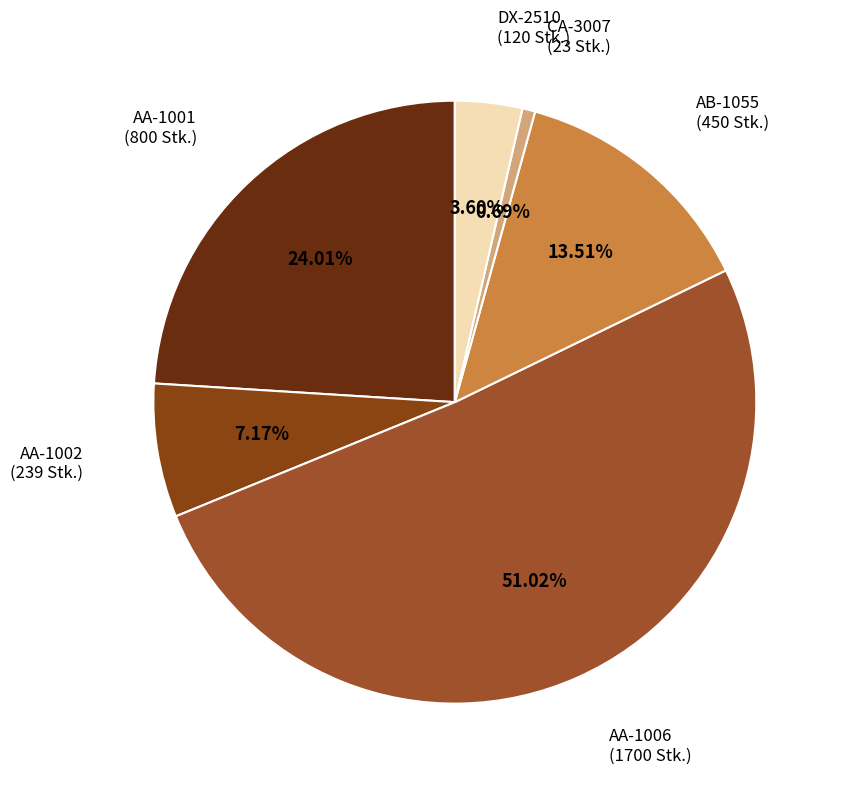

Count the number of slices in the pie.

6